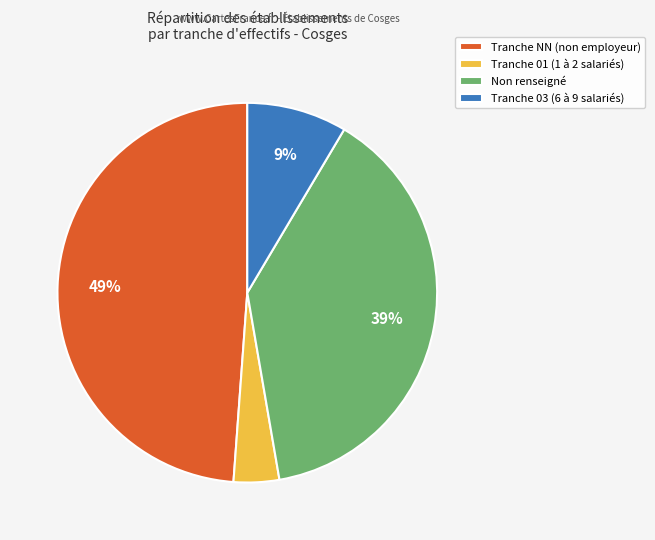

What percentage is the Tranche NN (non employeur) slice, to the nearest percent?

49%